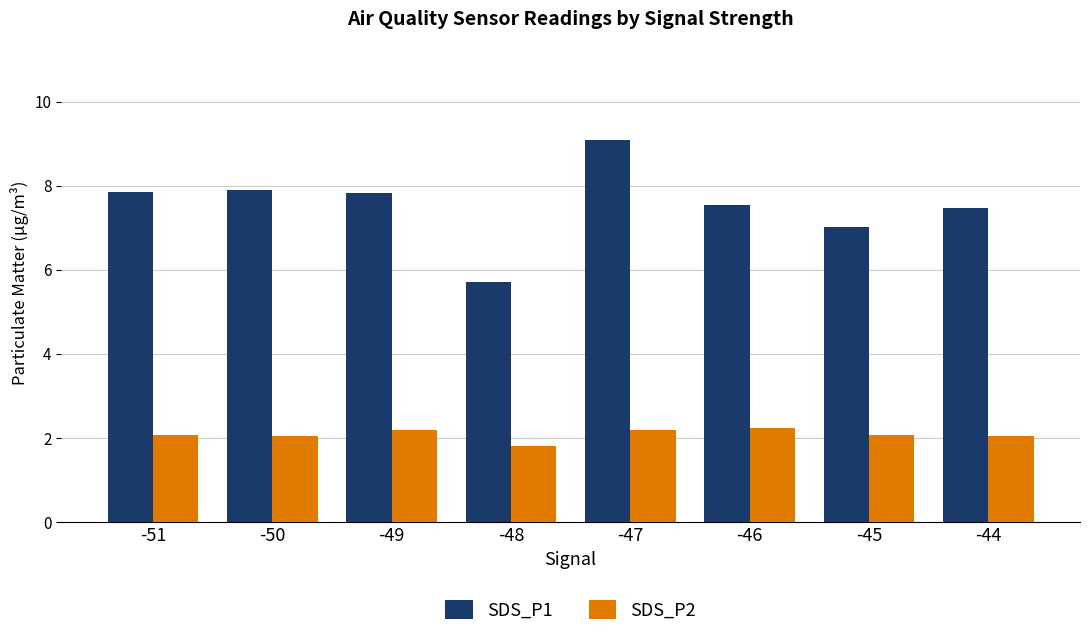

What is the total value across all series at -47?

11.3